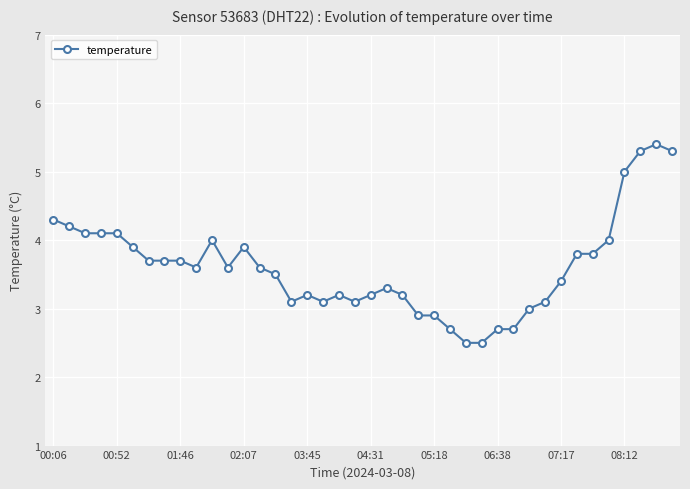

What is the difference between the maximum and minimum values?

2.9